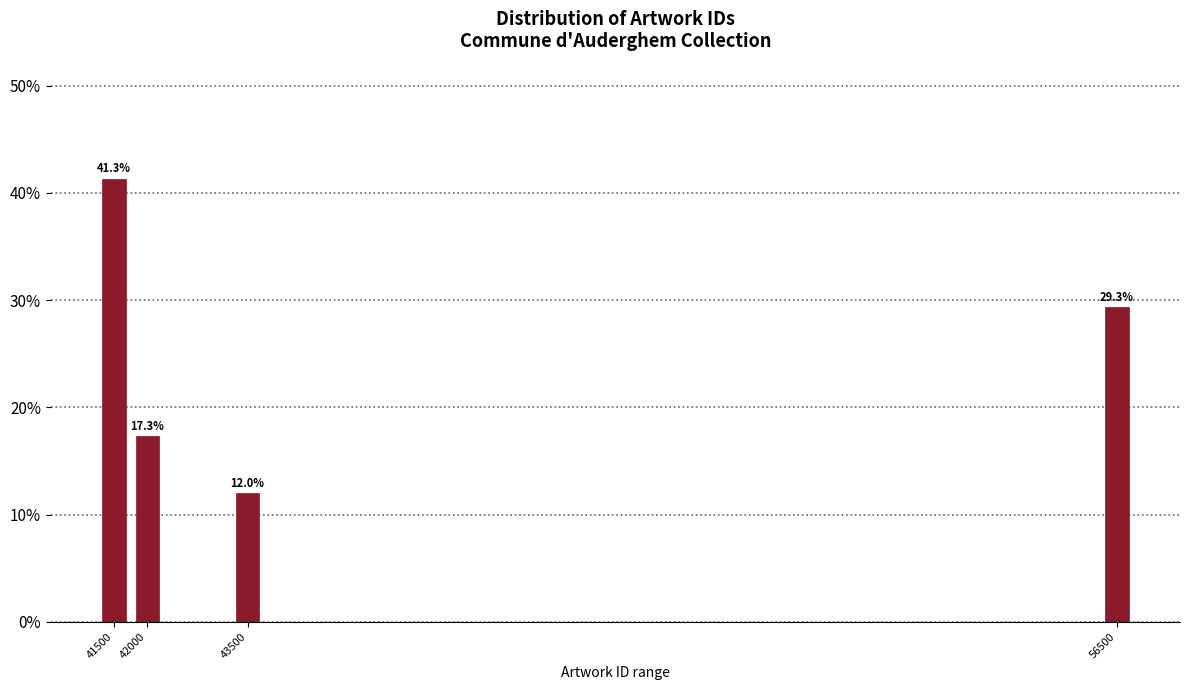

Reading left to right, transcribe all the data shown in this chart.

41.3	17.3	12.0	29.3